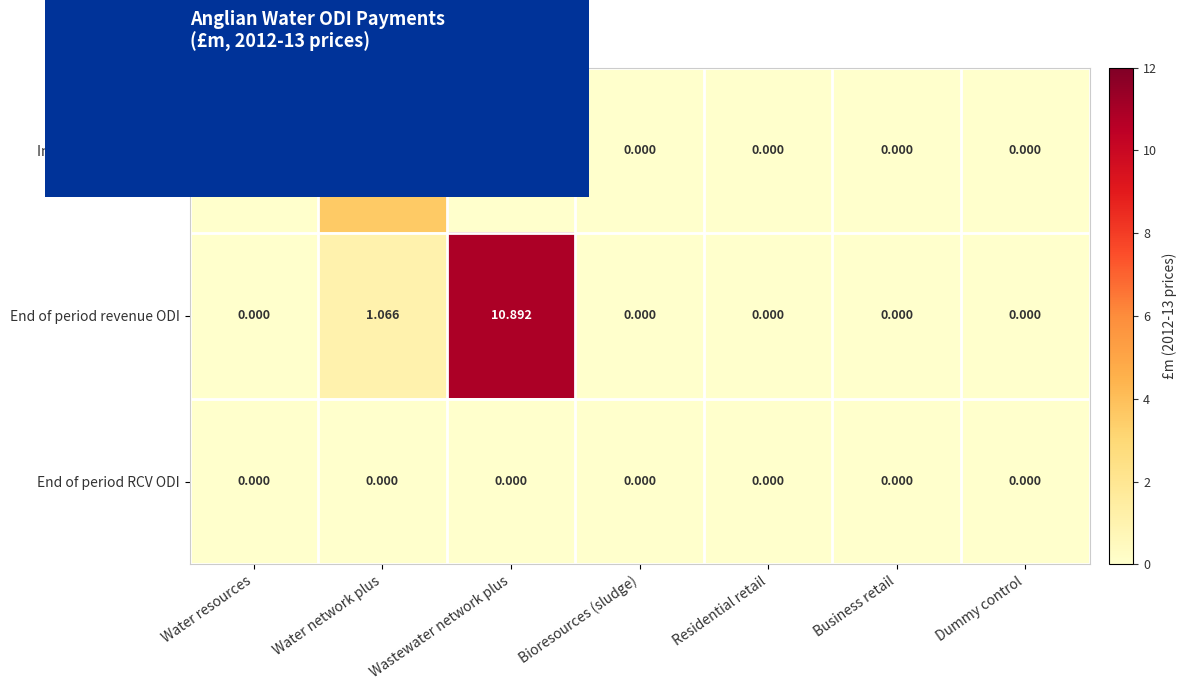

How many values in End of period revenue ODI are above zero?

2